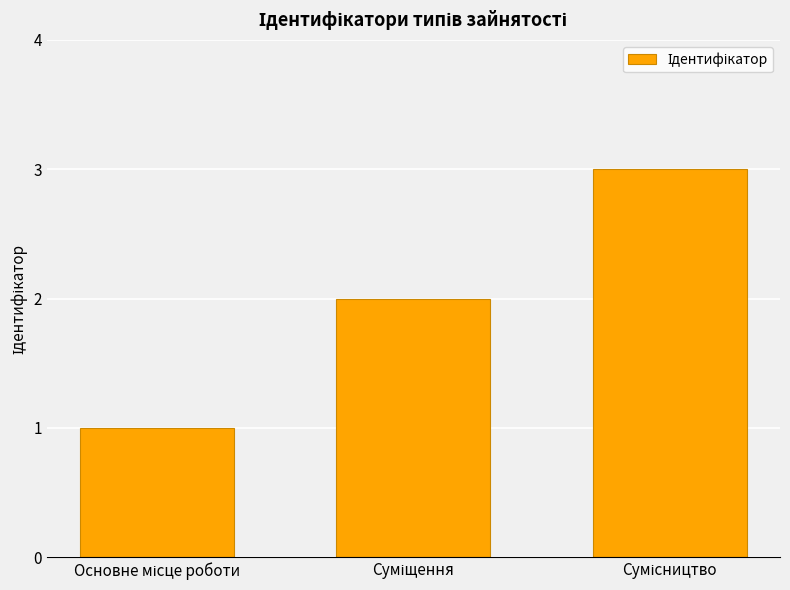

What is the difference between the maximum and minimum values?

2